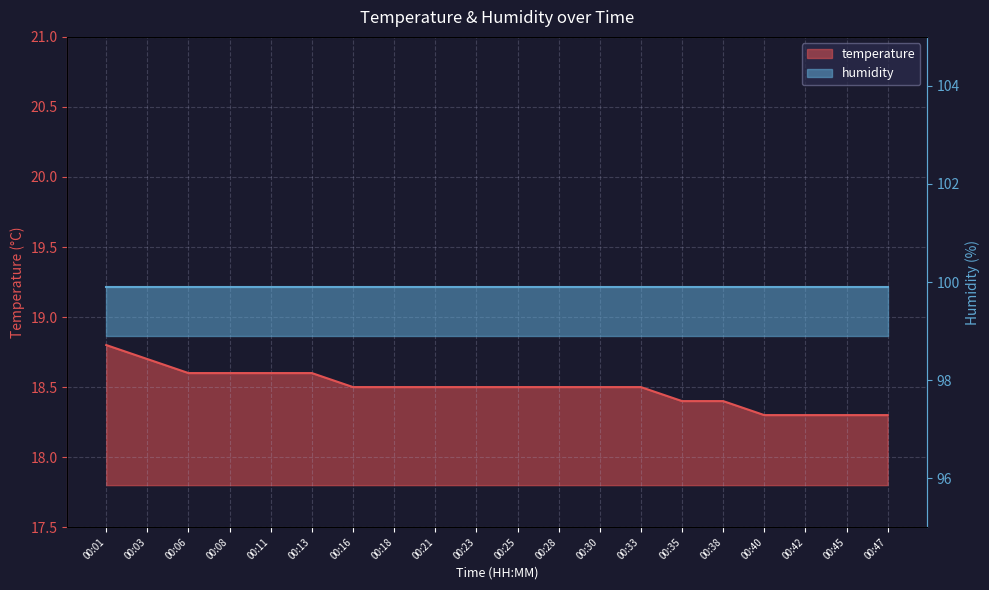

How many values are between 18 and 19?

20